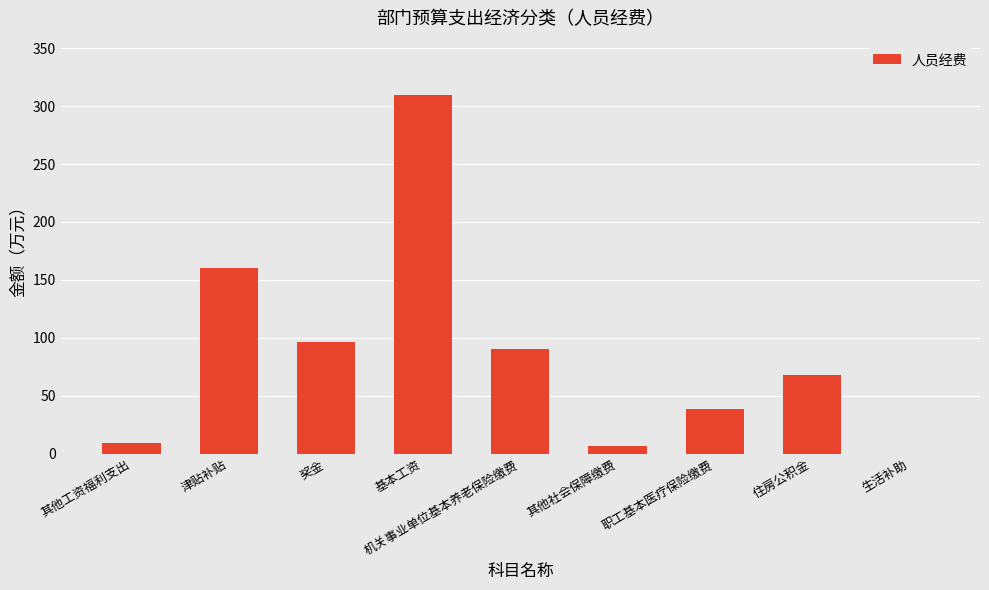

What is the sum of the values at 机关事业单位基本养老保险缴费 and 奖金?

186.9